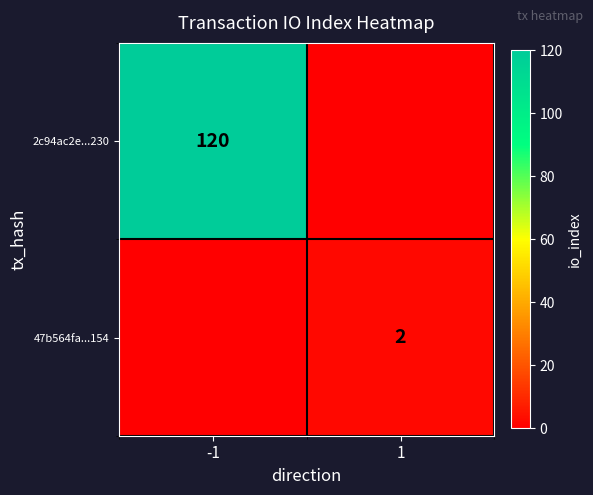

Is the value of 2c94ac2e...230 at -1 greater than the value of 47b564fa...154 at 1?

Yes